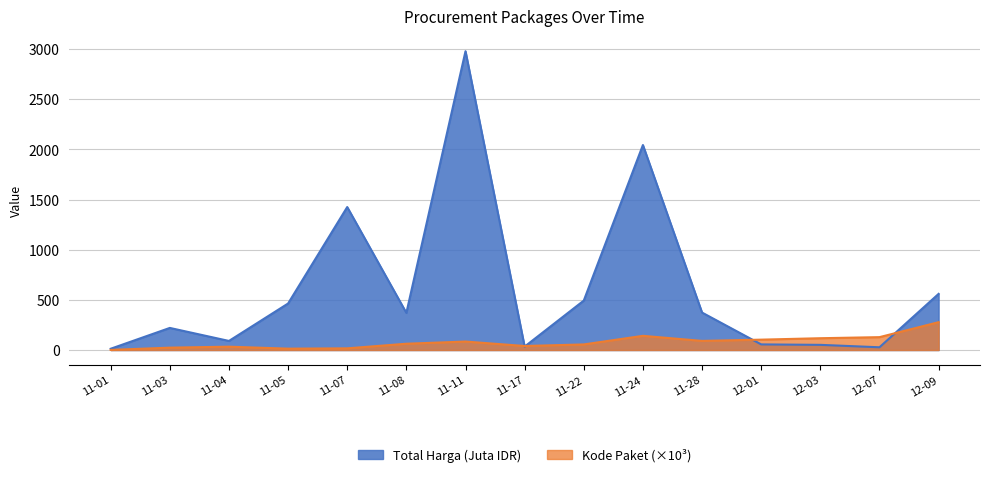

List the series in order of their overall mean, highest first.

Total Harga (Juta IDR), Kode Paket (×10³)